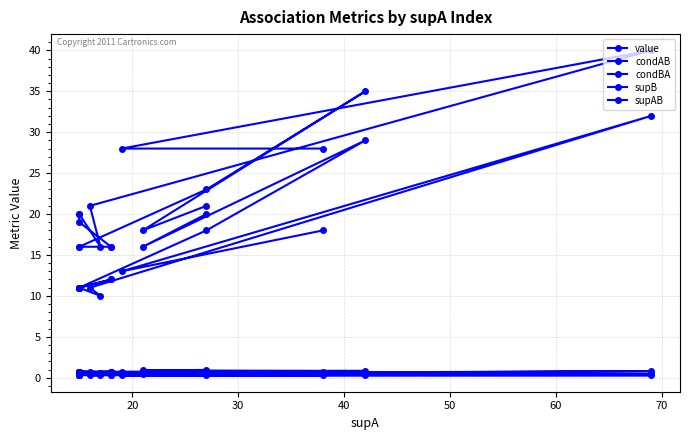

At how many categories does at least one series exceed 24?

4